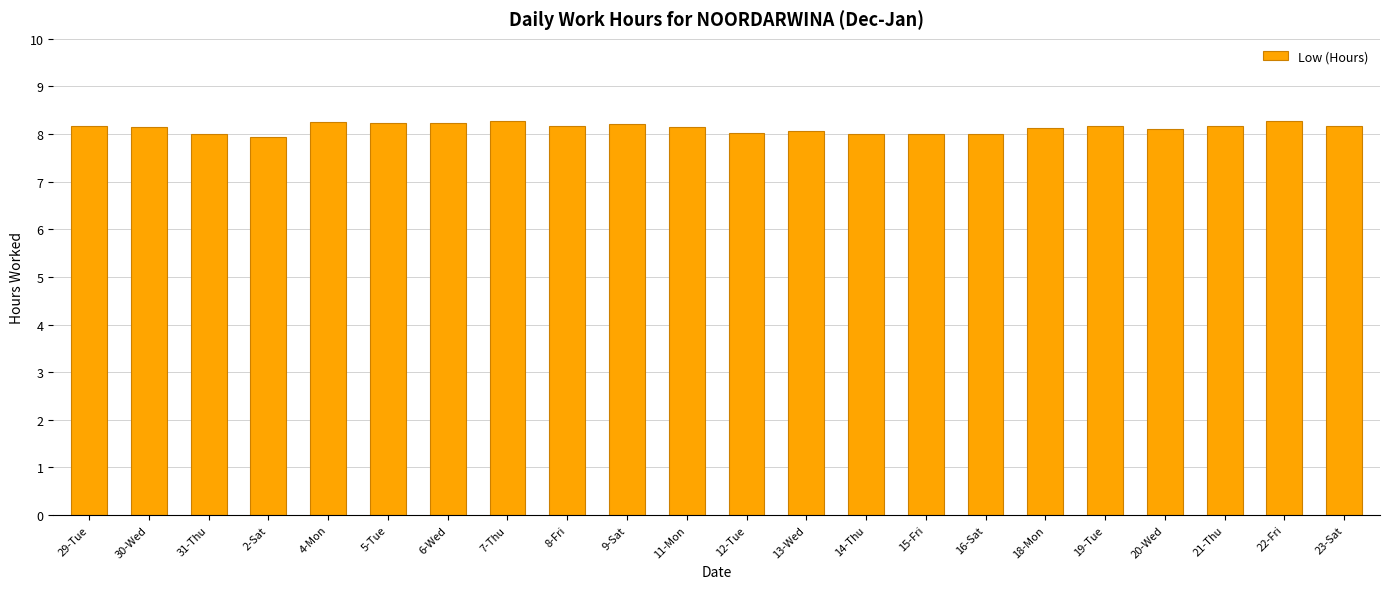

True or false: the data shows 8.2 at 23-Sat.

True